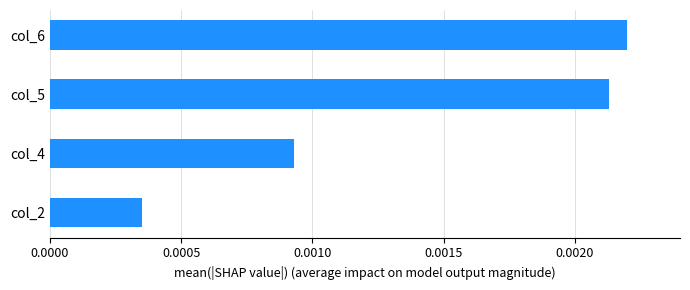

How many bars are there in total?

4